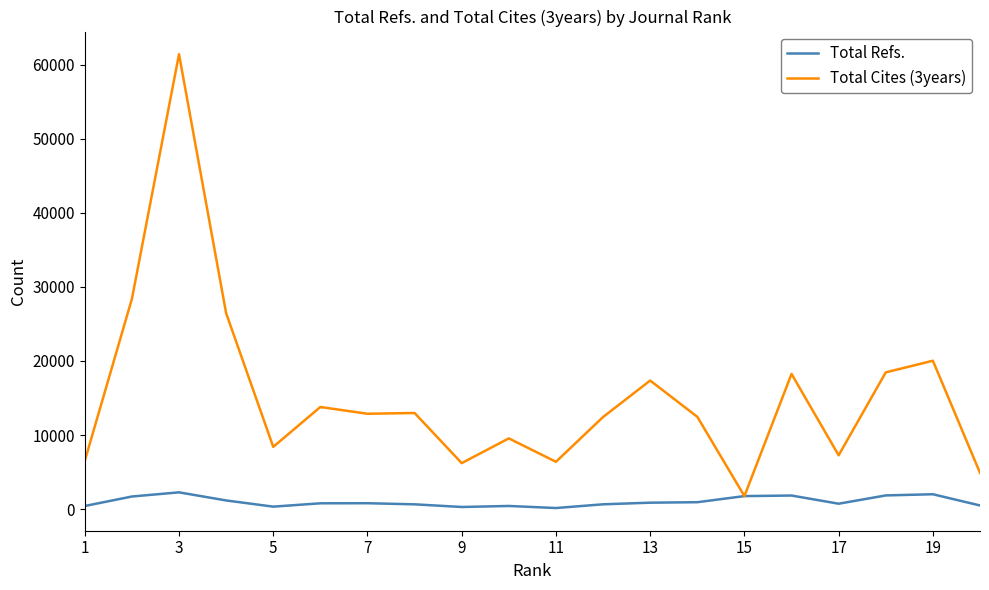

What is the average value of the Total Refs. series?

1002